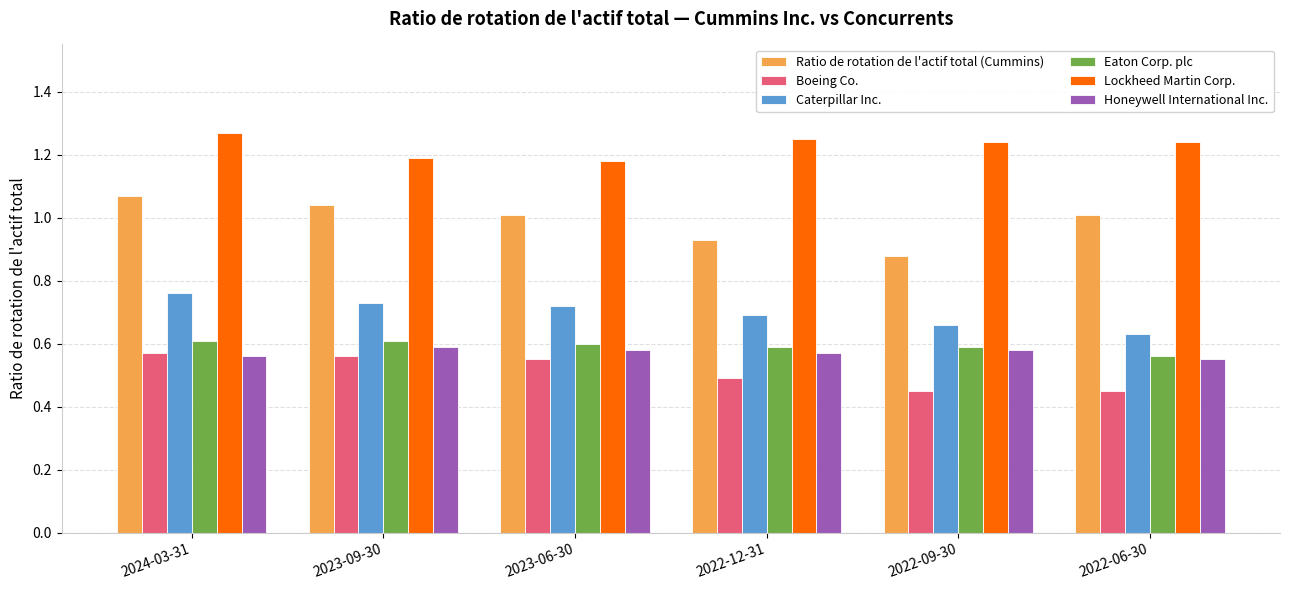

The Honeywell International Inc. series shows 1.0 at 2022-12-31. True or false?

False